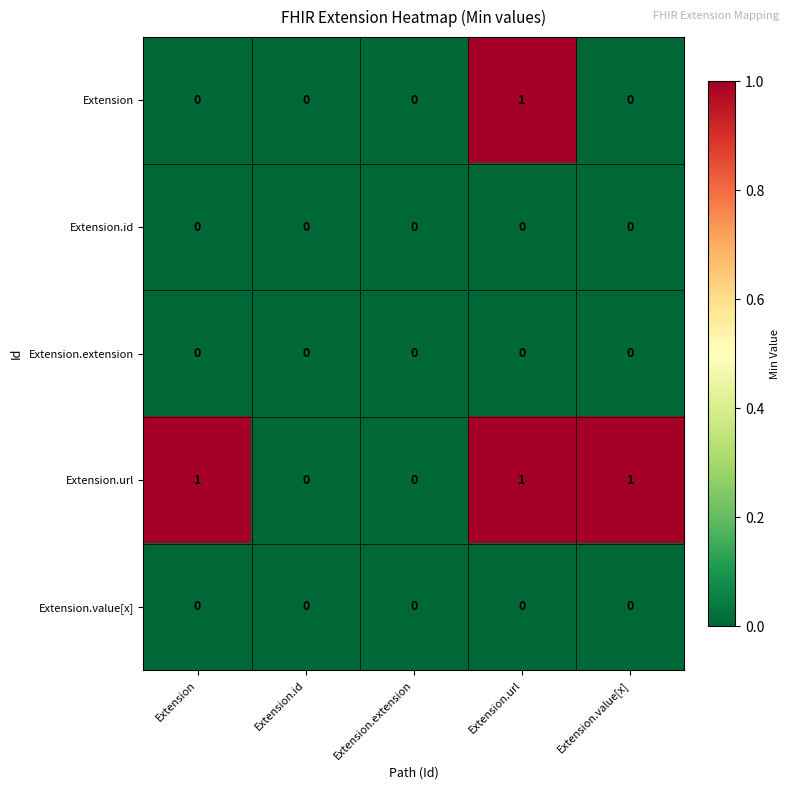

Reading left to right, extract all data points from this chart.

Extension: Extension=0	Extension.id=0	Extension.extension=0	Extension.url=1	Extension.value[x]=0
Extension.id: Extension=0	Extension.id=0	Extension.extension=0	Extension.url=0	Extension.value[x]=0
Extension.extension: Extension=0	Extension.id=0	Extension.extension=0	Extension.url=0	Extension.value[x]=0
Extension.url: Extension=1	Extension.id=0	Extension.extension=0	Extension.url=1	Extension.value[x]=1
Extension.value[x]: Extension=0	Extension.id=0	Extension.extension=0	Extension.url=0	Extension.value[x]=0